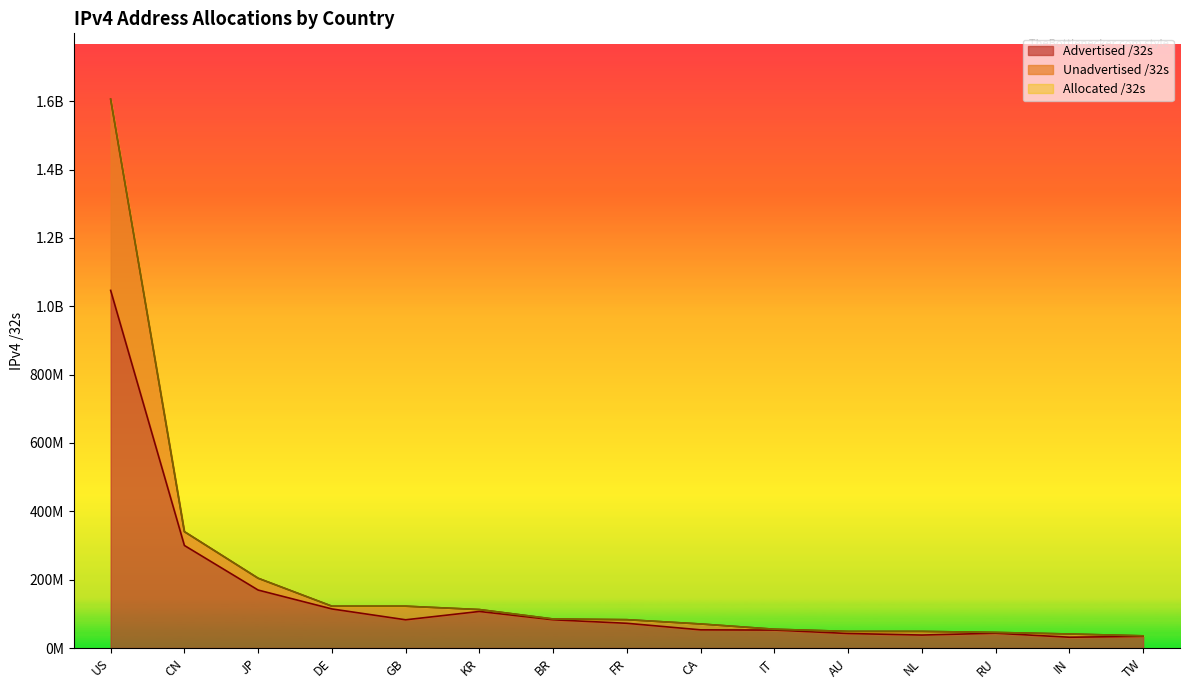

Reading right to left, extract all data points from this chart.

Advertised /32s: 34078720	31522560	43243264	37901856	42399284	52454144	53106176	72284928	82543360	106920512	82540544	114274048	169507712	299965698	1046336896
Unadvertised /32s: 35603712	40954112	45561600	48537320	48560128	54939968	70271232	82818608	84858112	112451072	122320152	122330752	204071680	340372224	1605751552
Allocated /32s: 35603712	40954112	45561600	48537320	48560128	54939968	70271232	82818608	84858112	112451072	122320152	122330752	204071680	340372224	1605751552